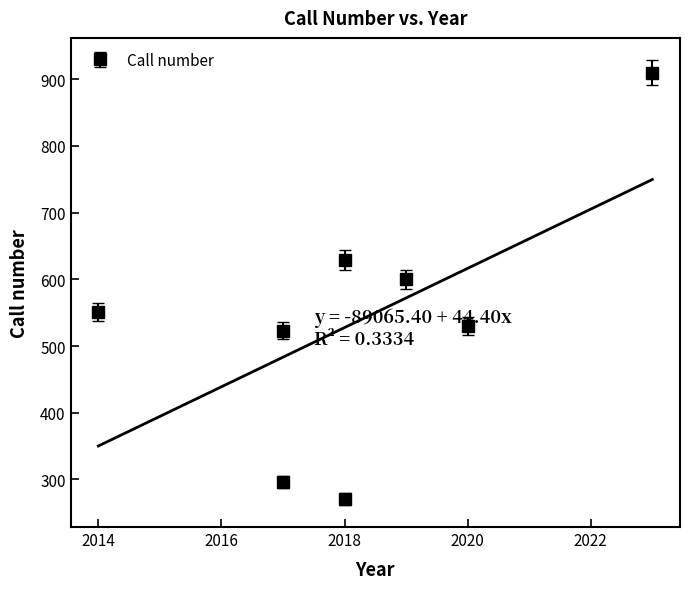

What is the label of the 2nd point from the left?

2017